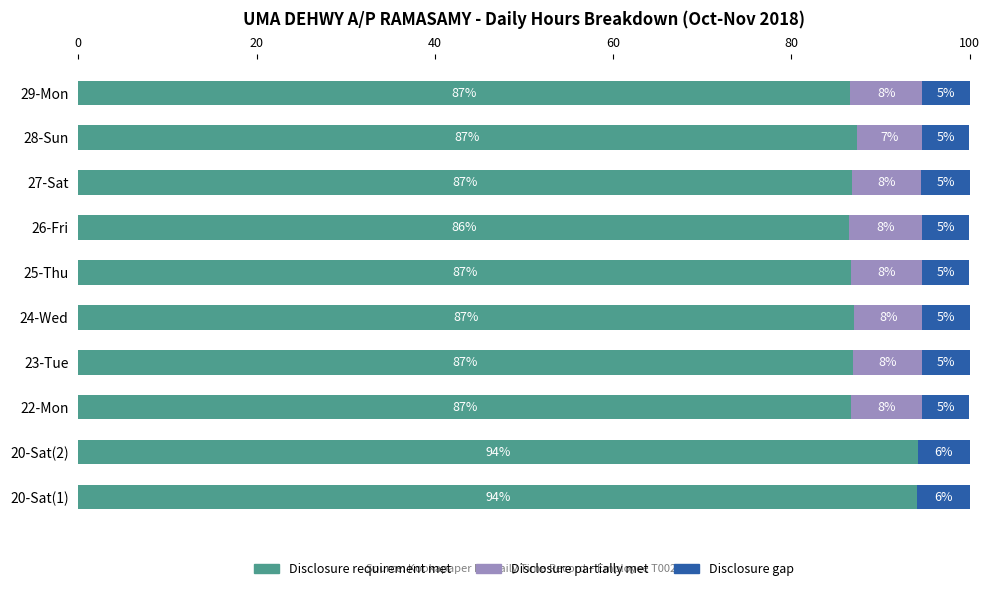

What is the highest value of the Disclosure requirement met series?

94.2